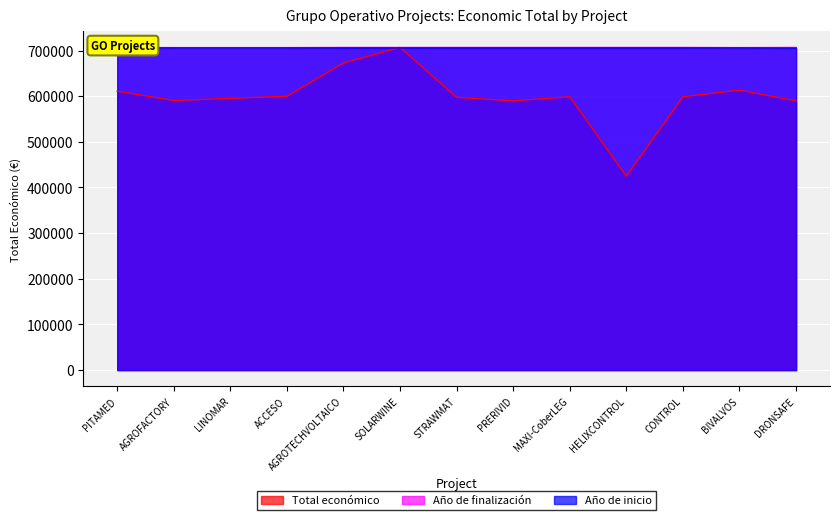

Is it true that Año de inicio equals 1031776.7 at AGROFACTORY?

False